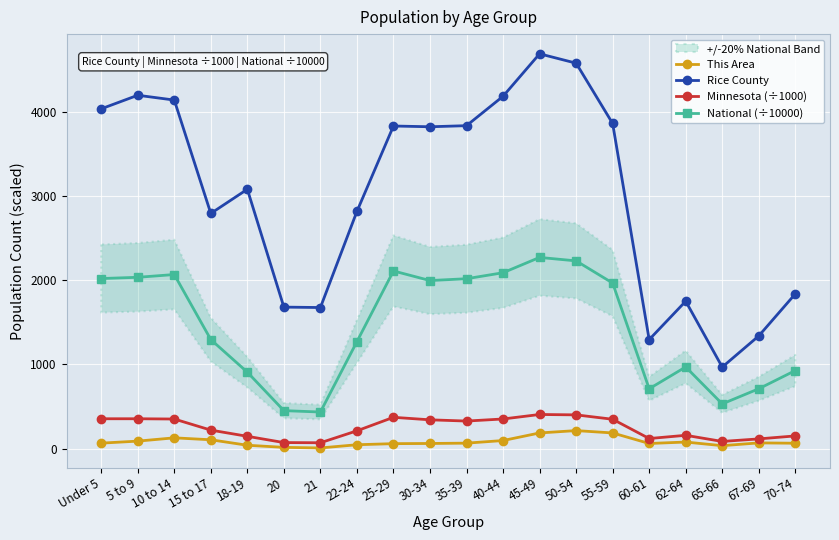

Reading left to right, extract all data points from this chart.

This Area: 66.0	90.0	129.0	106.0	41.0	16.0	9.0	47.0	60.0	62.0	66.0	97.0	187.0	215.0	187.0	62.0	79.0	36.0	69.0	65.0
Rice County: 4035.0	4196.0	4139.0	2793.0	3080.0	1681.0	1676.0	2817.0	3831.0	3822.0	3835.0	4184.0	4688.0	4577.0	3861.0	1295.0	1751.0	969.0	1339.0	1838.0
Minnesota (÷1000): 355.5	355.5	352.3	220.7	147.1	72.7	70.6	212.3	372.7	342.9	328.2	352.9	406.2	401.7	349.6	120.8	159.0	86.2	116.4	151.9
National (÷10000): 2020.1	2034.9	2067.7	1295.4	908.6	451.9	435.4	1271.3	2110.2	1996.2	2018.0	2089.1	2270.9	2229.8	1966.5	711.4	970.4	532.0	711.5	927.8